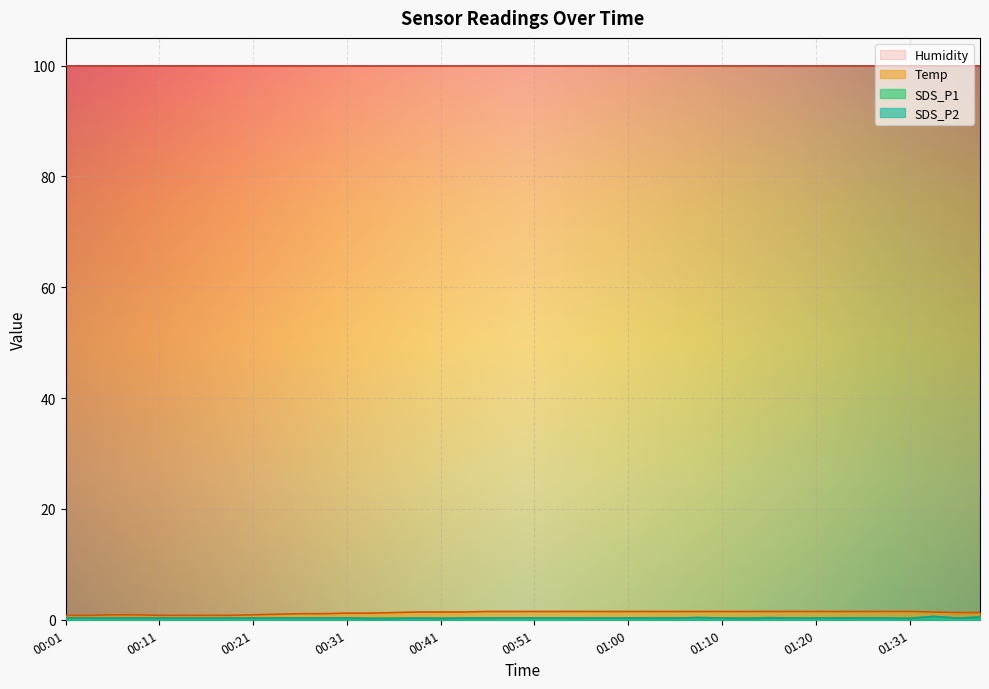

What is the difference between the highest and lowest values at 01:47?

0.9